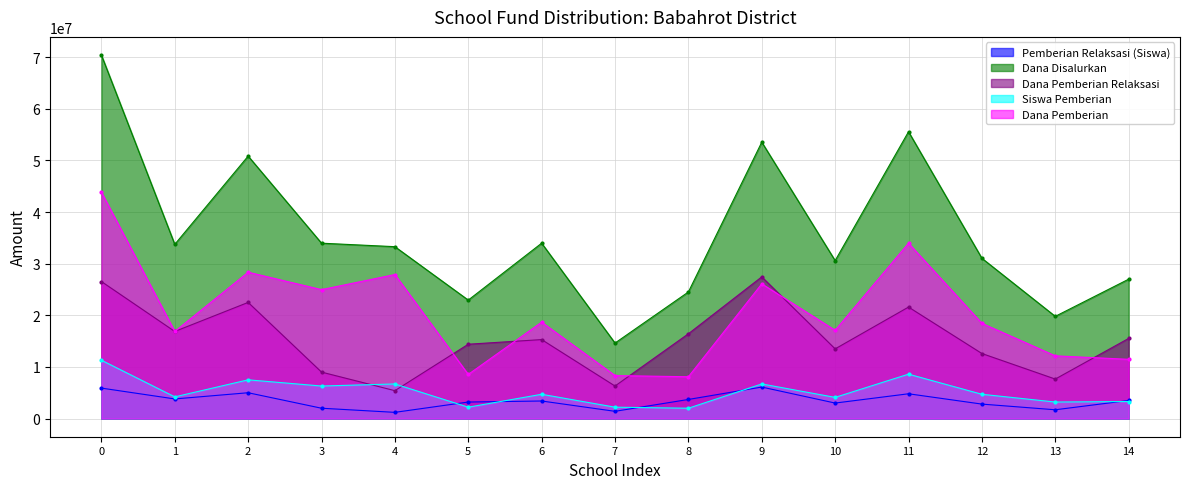

At which category is the sum across all series the highest?

0